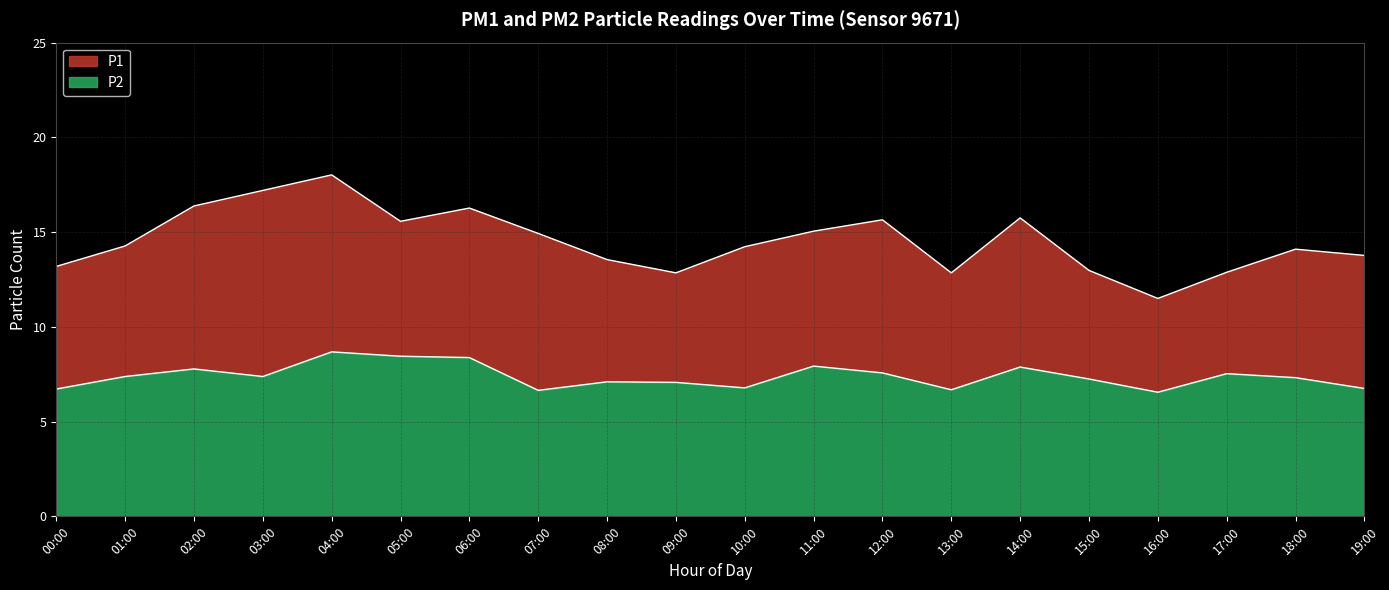

The value of P1 at 01:00 is 4.6. True or false?

False